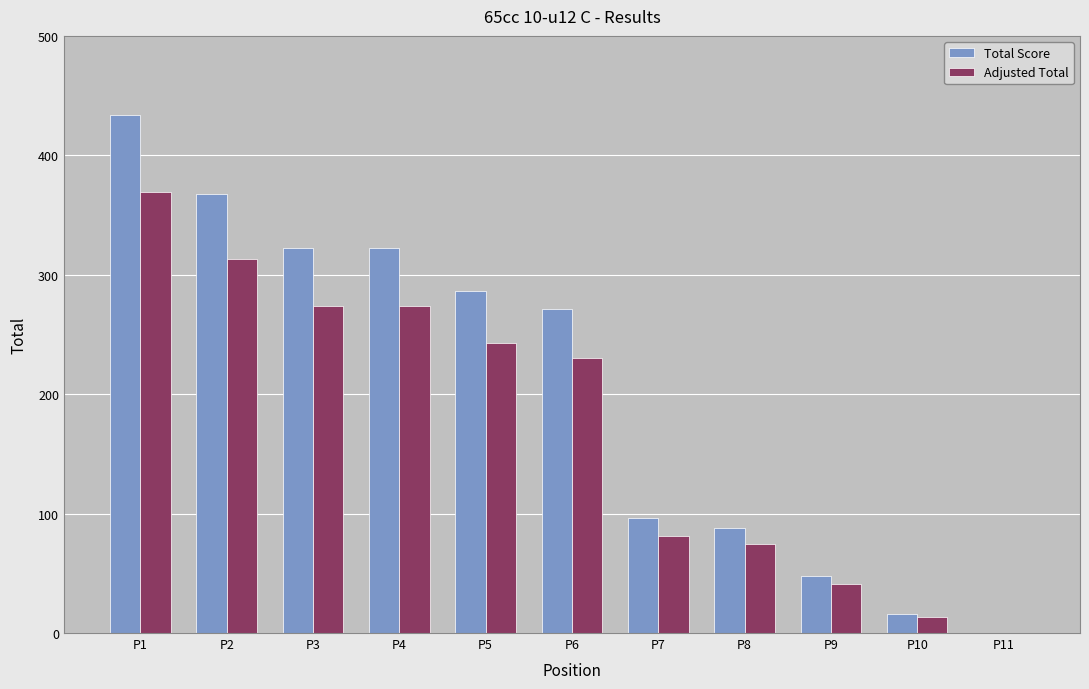

What is the average value of the Adjusted Total series?

173.9